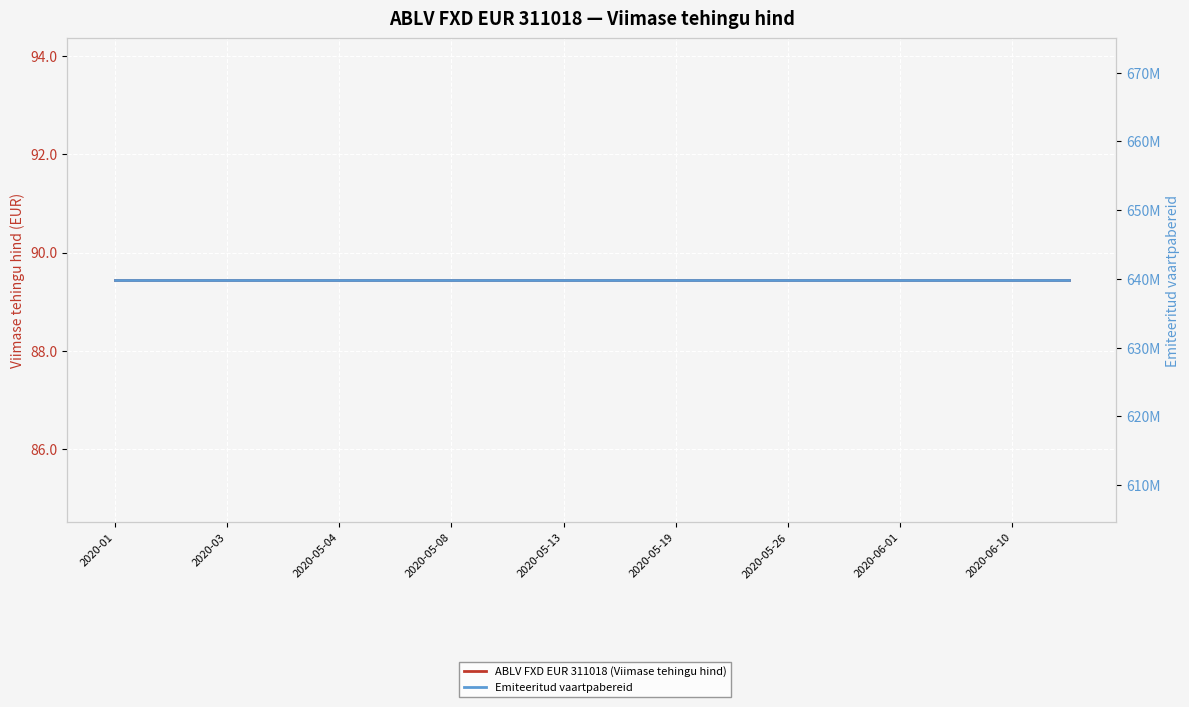

What position from the left is 2020-06-01?

8